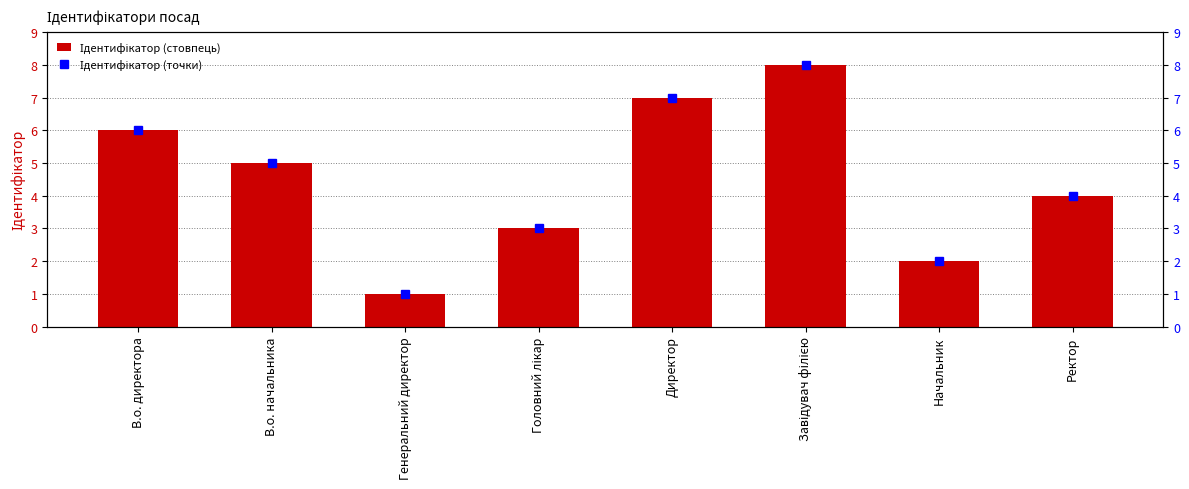

Between В.о. директора and Головний лікар, which series saw the biggest shift?

Ідентифікатор